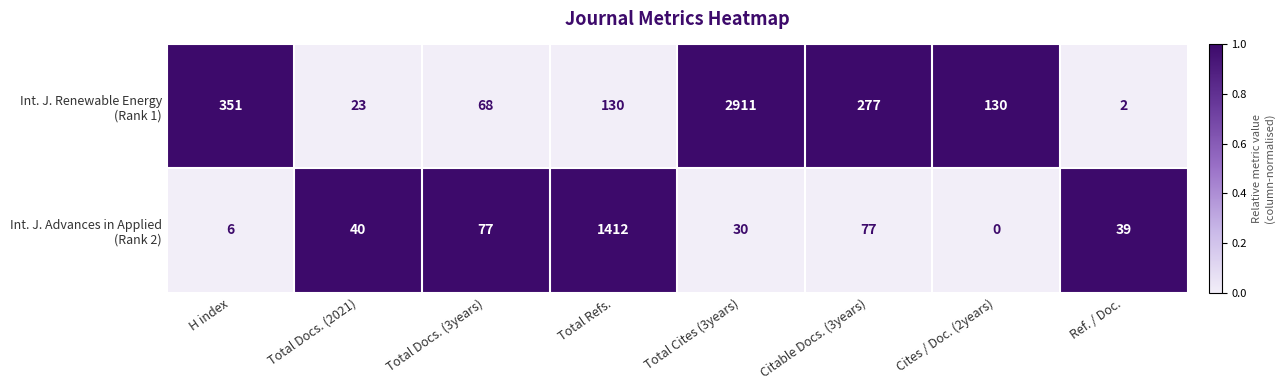

At which category is the sum across all series the highest?

Total Cites (3years)